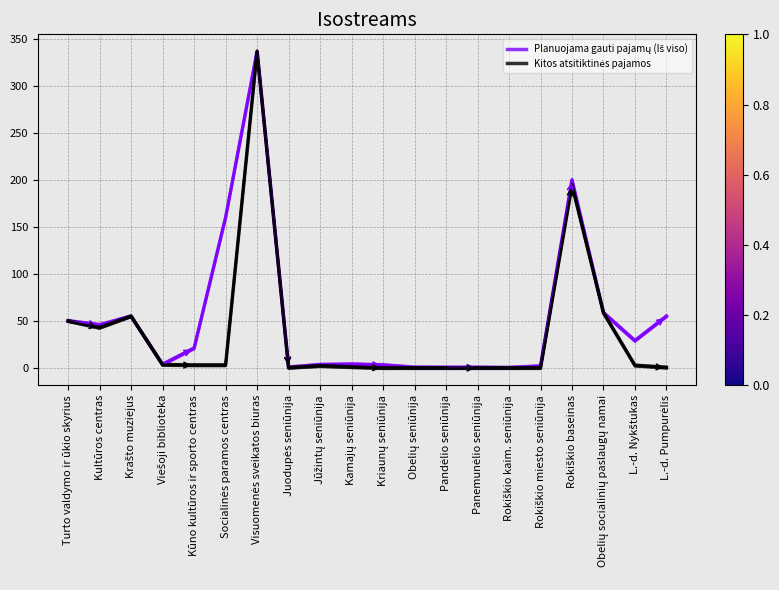

What is the label of the 5th point from the left?

Kūno kultūros ir sporto centras